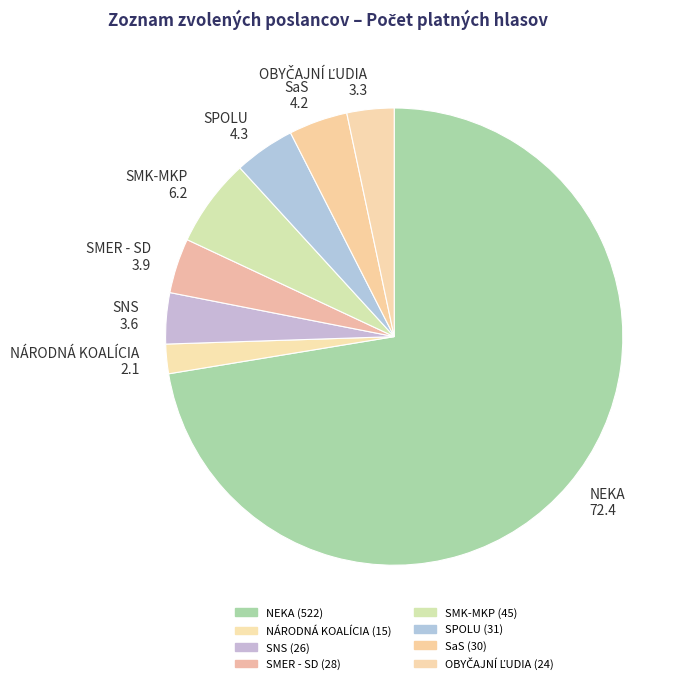

Which category has the biggest portion of the pie?

NEKA